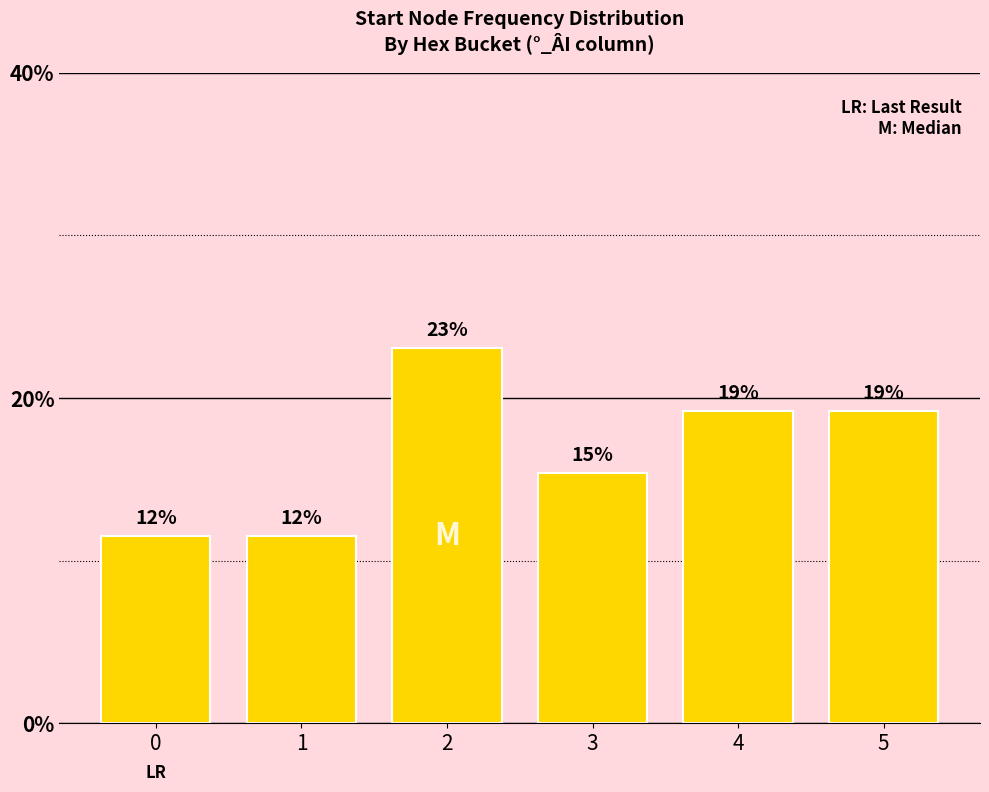

How many bars are there in total?

6